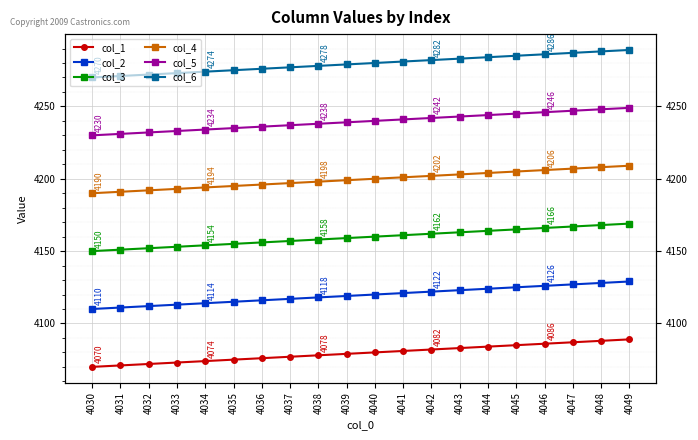

Reading left to right, transcribe all the data shown in this chart.

col_1: 4070	4071	4072	4073	4074	4075	4076	4077	4078	4079	4080	4081	4082	4083	4084	4085	4086	4087	4088	4089
col_2: 4110	4111	4112	4113	4114	4115	4116	4117	4118	4119	4120	4121	4122	4123	4124	4125	4126	4127	4128	4129
col_3: 4150	4151	4152	4153	4154	4155	4156	4157	4158	4159	4160	4161	4162	4163	4164	4165	4166	4167	4168	4169
col_4: 4190	4191	4192	4193	4194	4195	4196	4197	4198	4199	4200	4201	4202	4203	4204	4205	4206	4207	4208	4209
col_5: 4230	4231	4232	4233	4234	4235	4236	4237	4238	4239	4240	4241	4242	4243	4244	4245	4246	4247	4248	4249
col_6: 4270	4271	4272	4273	4274	4275	4276	4277	4278	4279	4280	4281	4282	4283	4284	4285	4286	4287	4288	4289